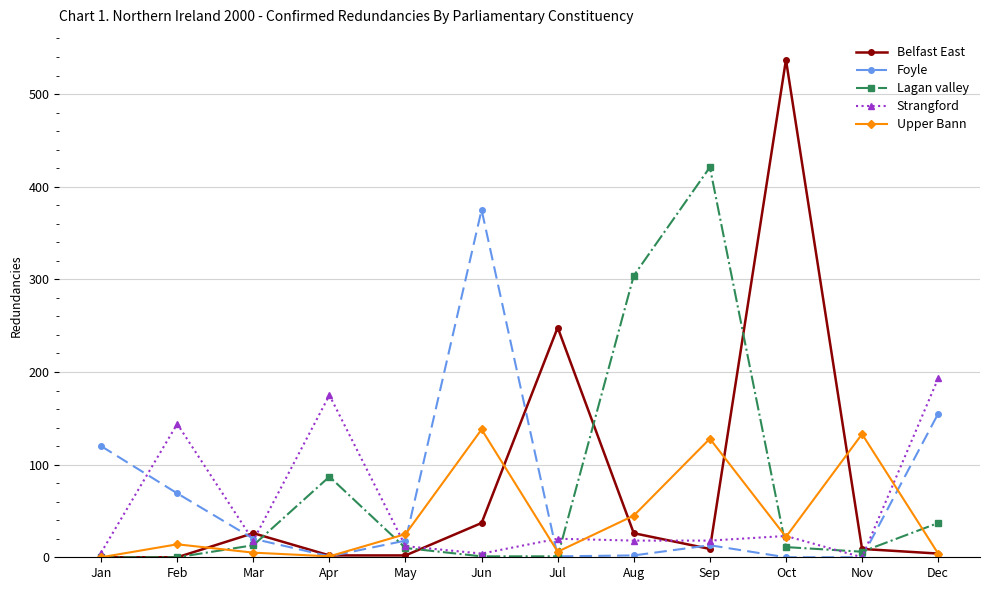

How many data points does each series have?

12